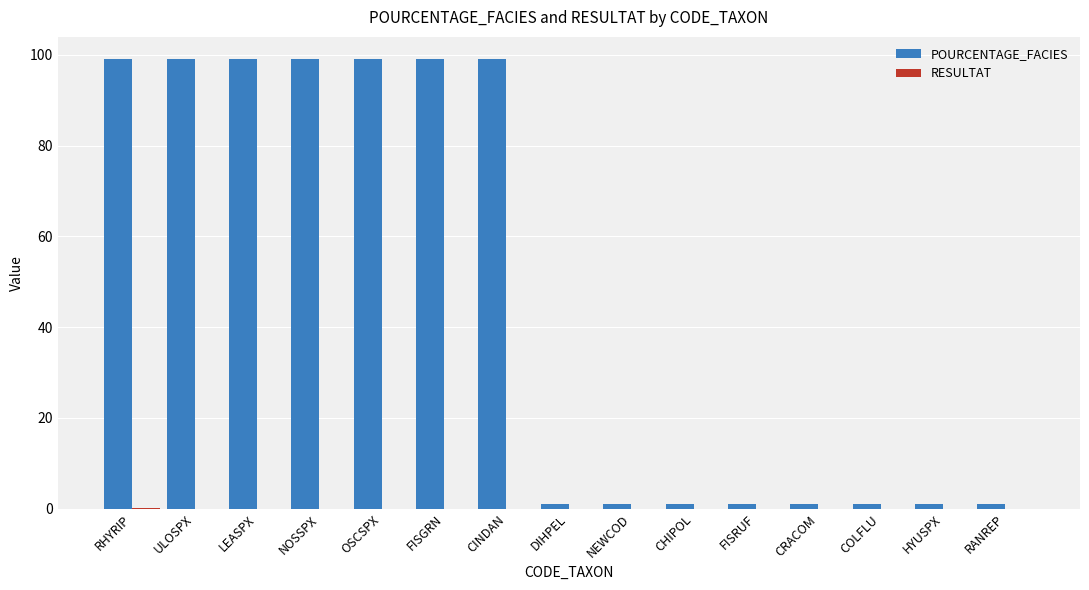

What is the sum of all POURCENTAGE_FACIES values?

701.0